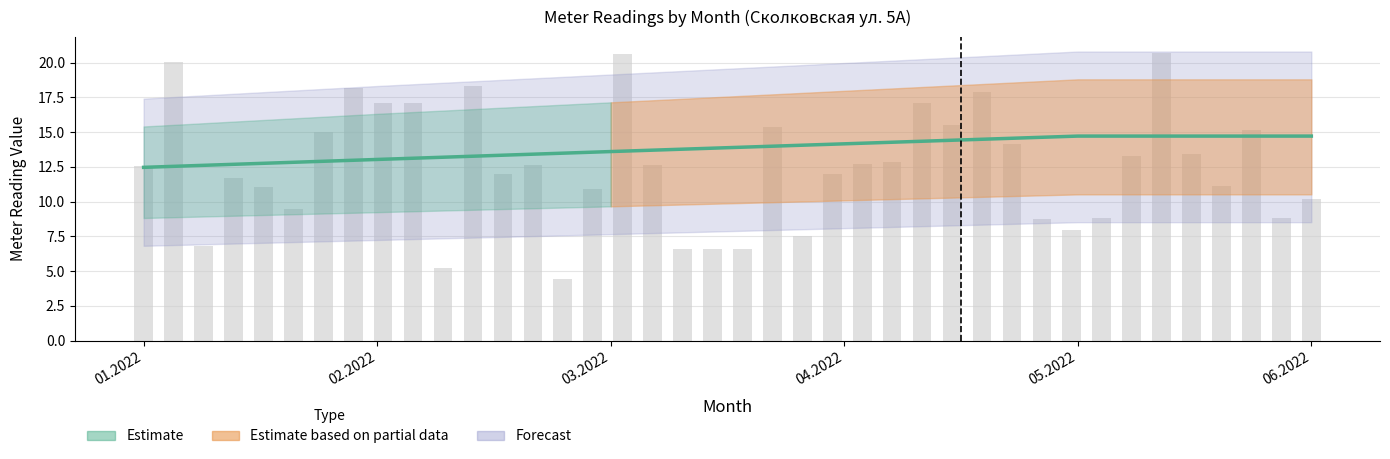

True or false: the data shows 14.2 at 04.2022.

True